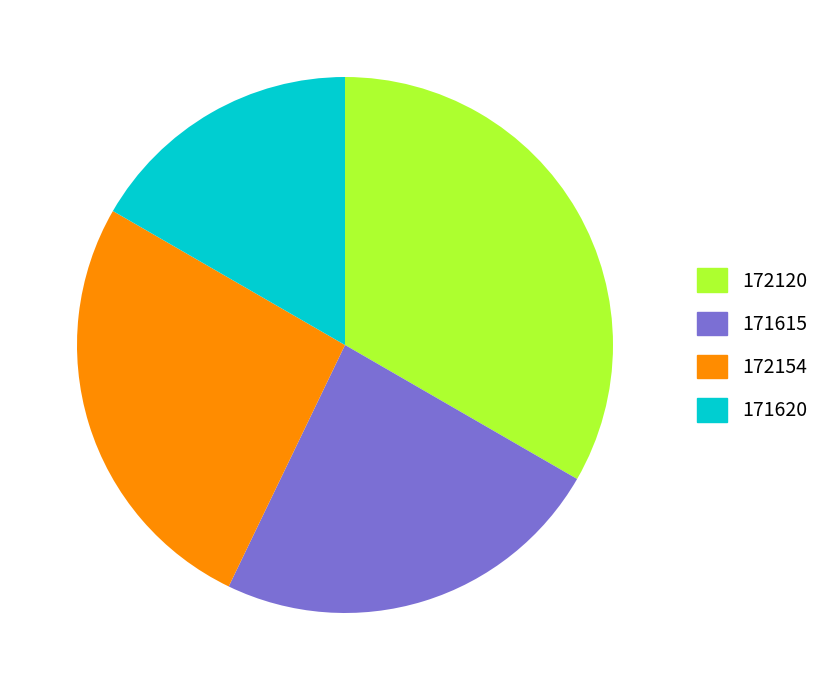

How many segments does this pie chart have?

4